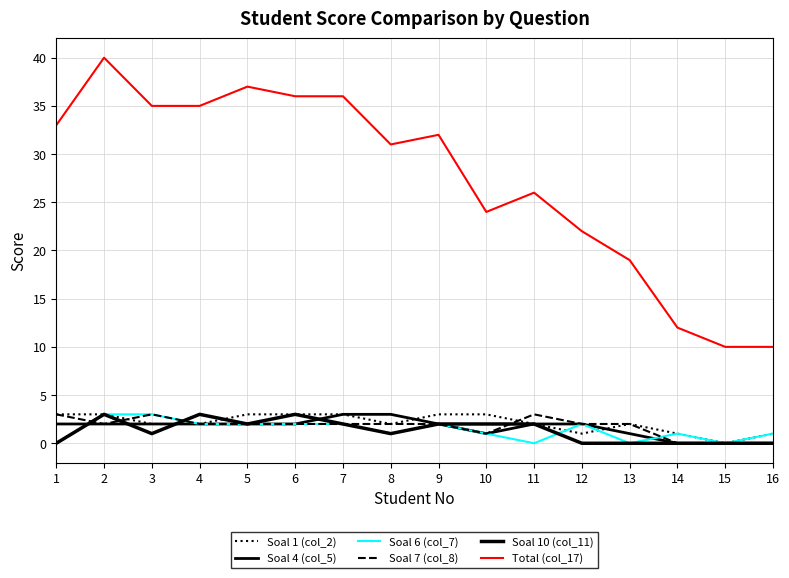

How many lines are shown in the chart?

6